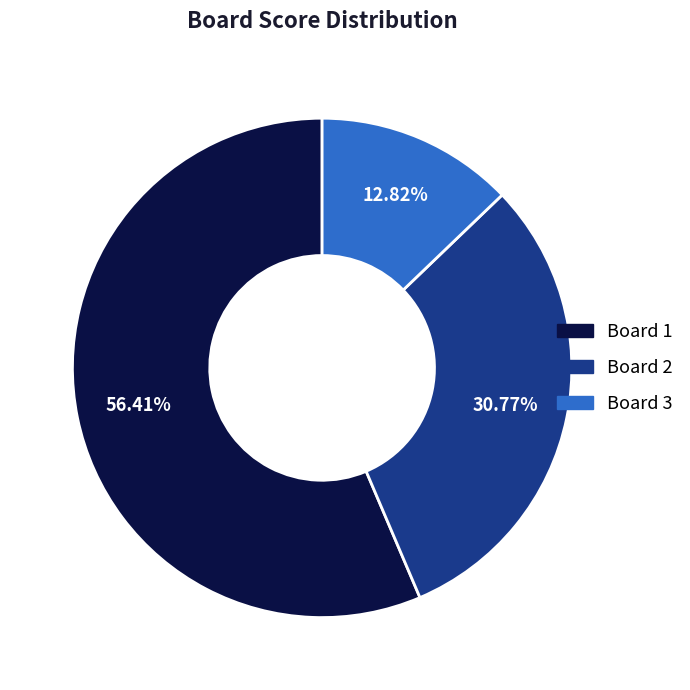

How many slices are in this pie chart?

3